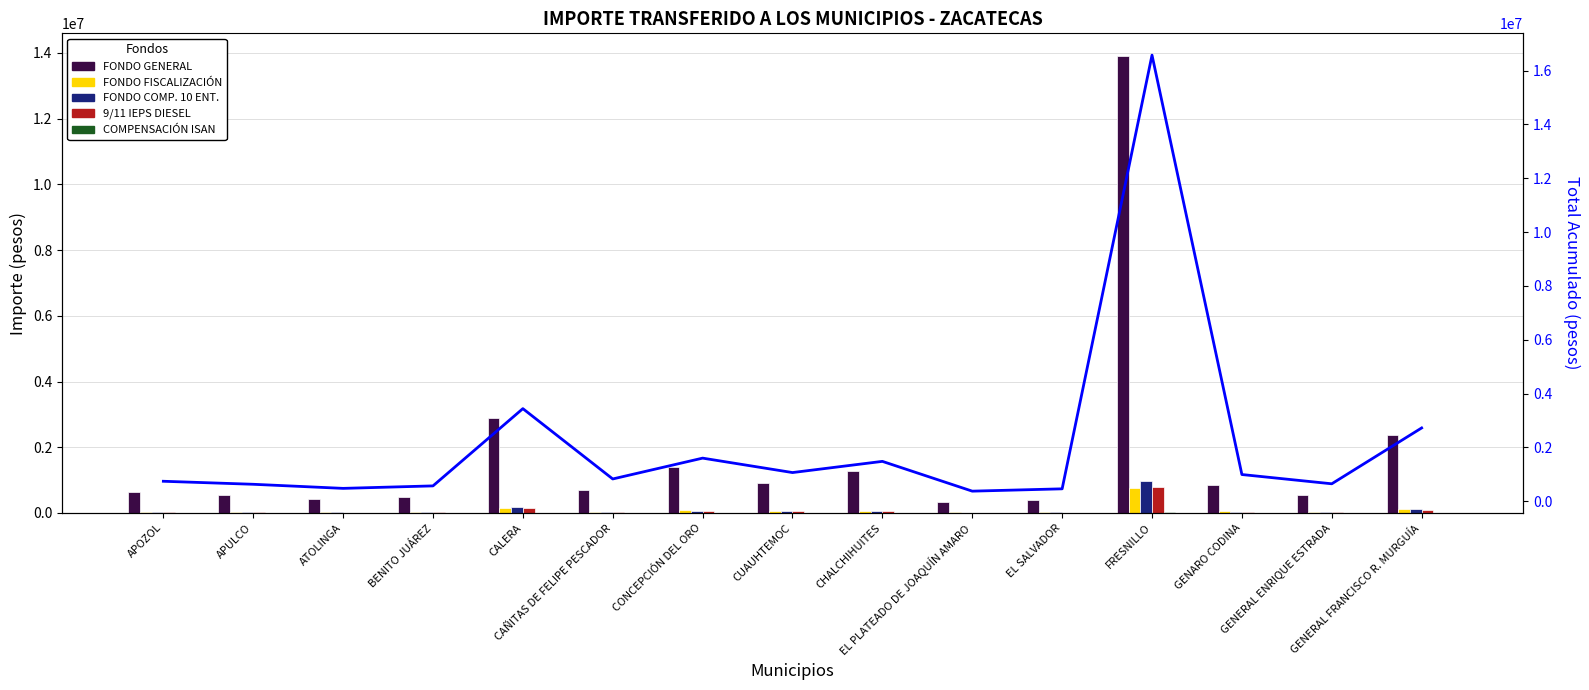

The value of FONDO FISCALIZACIÓN at BENITO JUÁREZ is 27587. True or false?

True